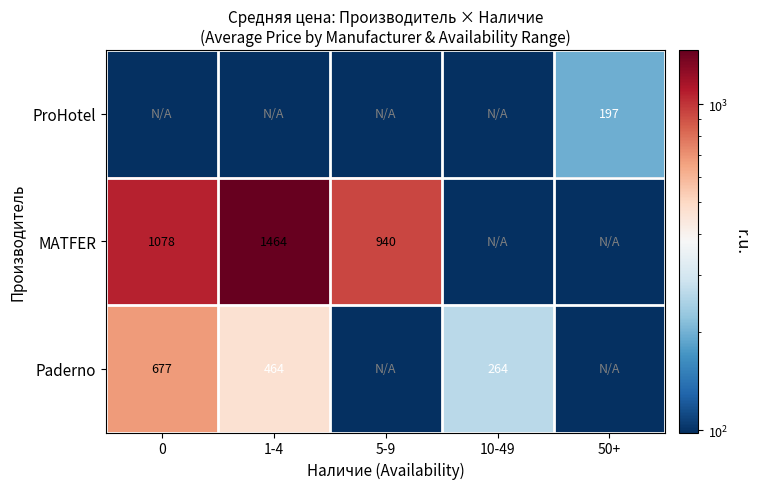

True or false: MATFER has a value of 940.0 at 5-9.

True